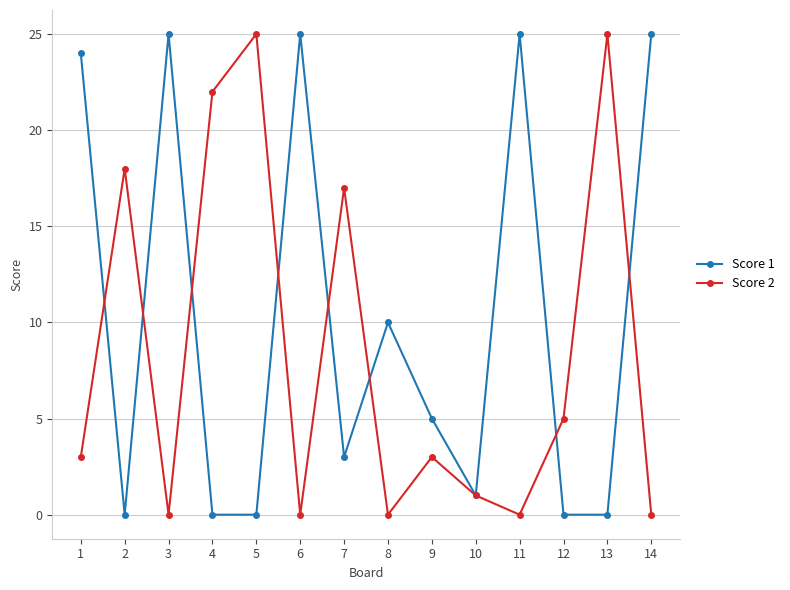

How many categories are shown in the chart?

14